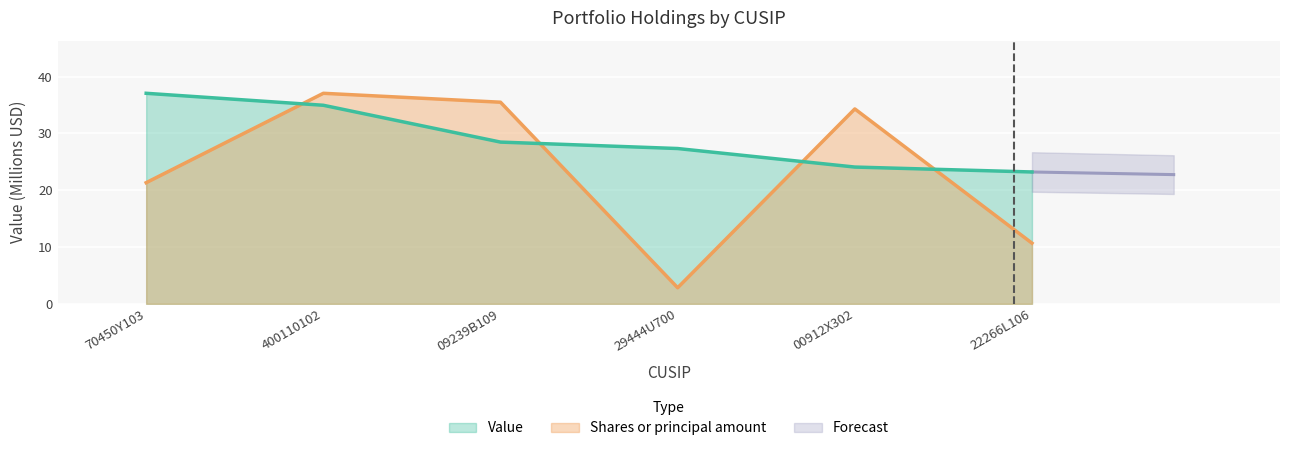

What is the minimum value shown in the chart?

2.8